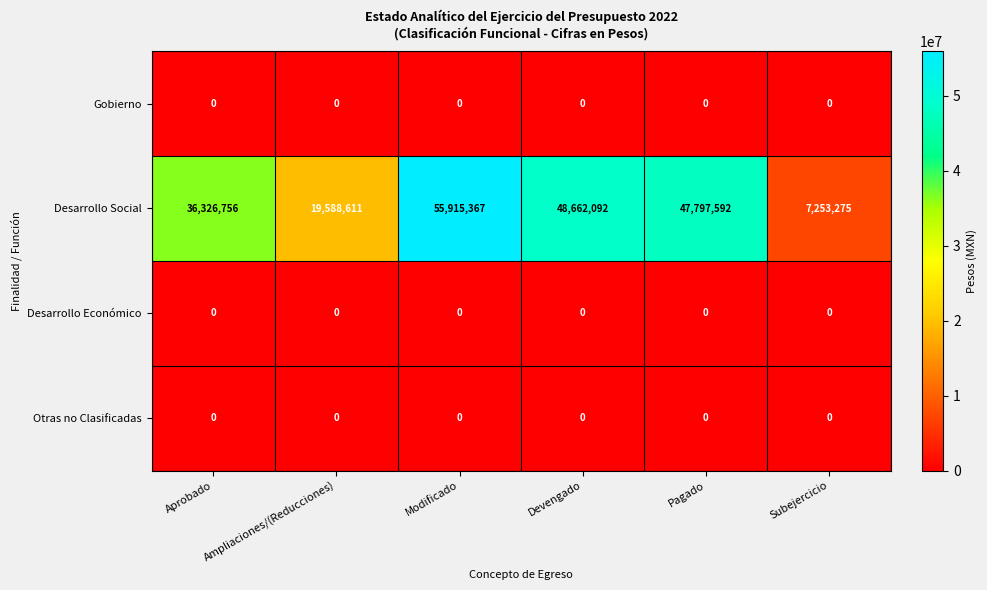

Which label corresponds to the largest value in the chart?

Modificado